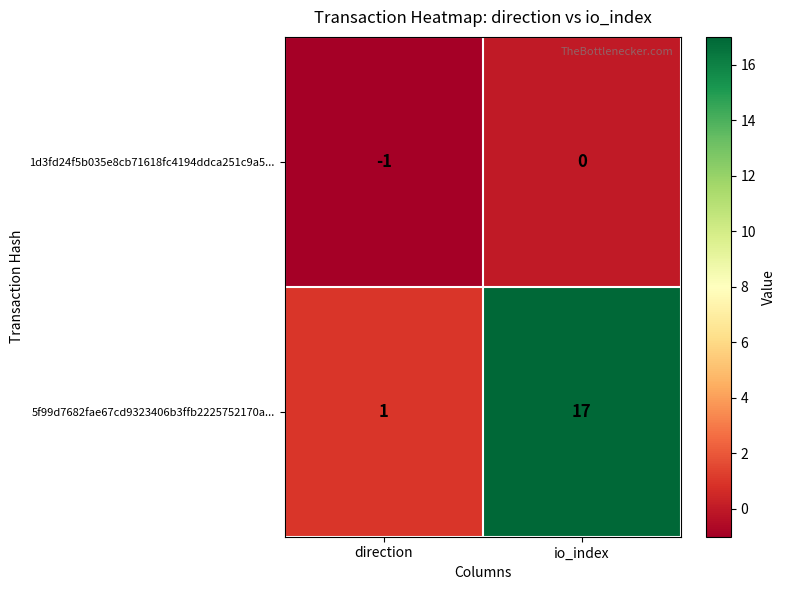

What is the sum of all 5f99d7682fae67cd9323406b3ffb2225752170a... values?

18